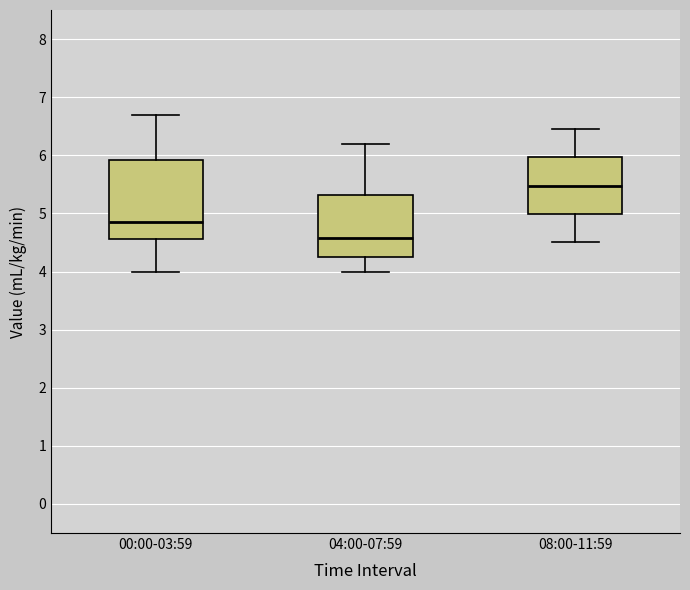

Comparing the boxes themselves (not the whiskers), which one is the tallest?

00:00-03:59